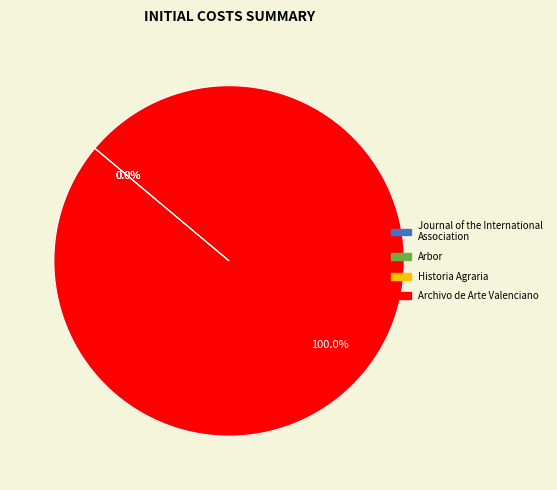

Is there any slice that represents more than half of the pie?

Yes